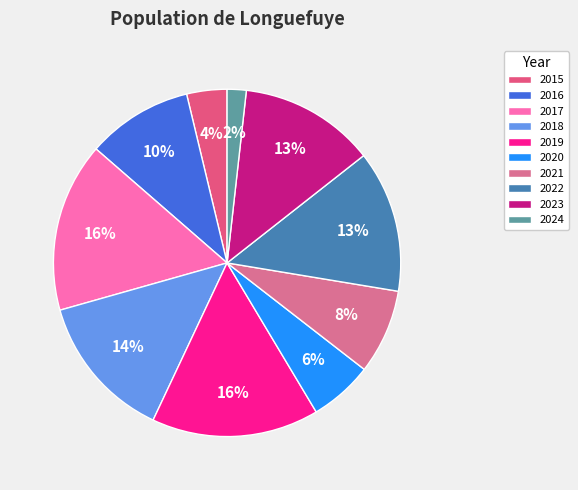

How many slices are in this pie chart?

10